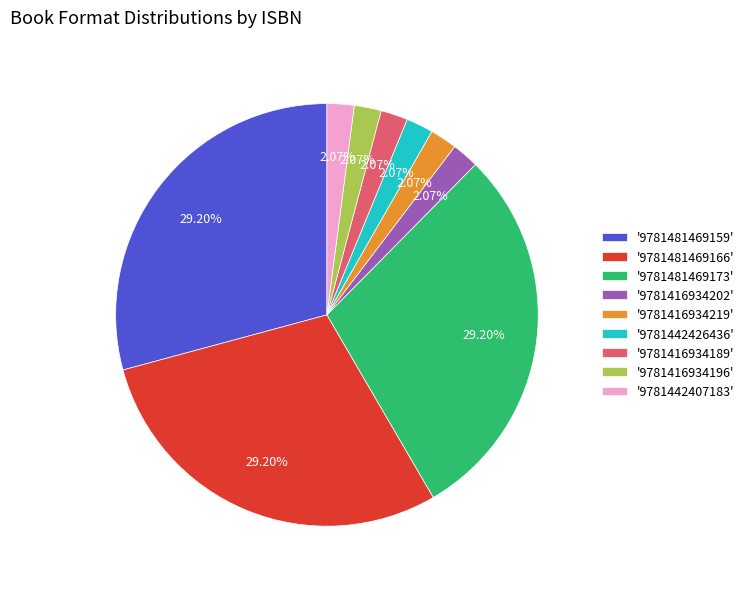

Is there a majority slice in this chart?

No